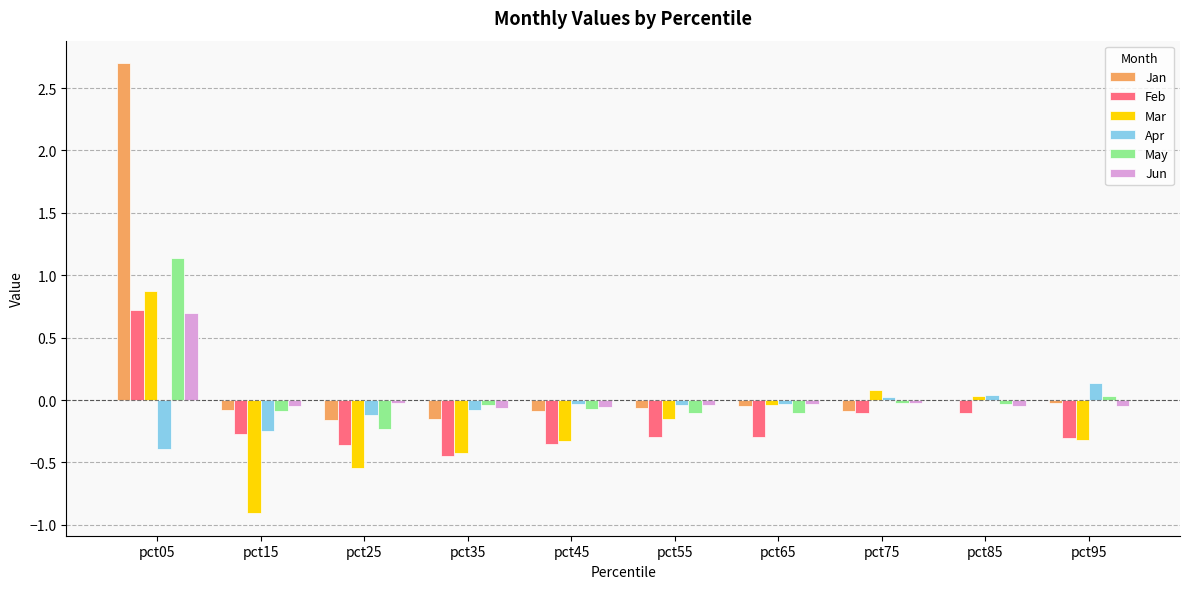

What is the sum of all Apr values?

-0.7